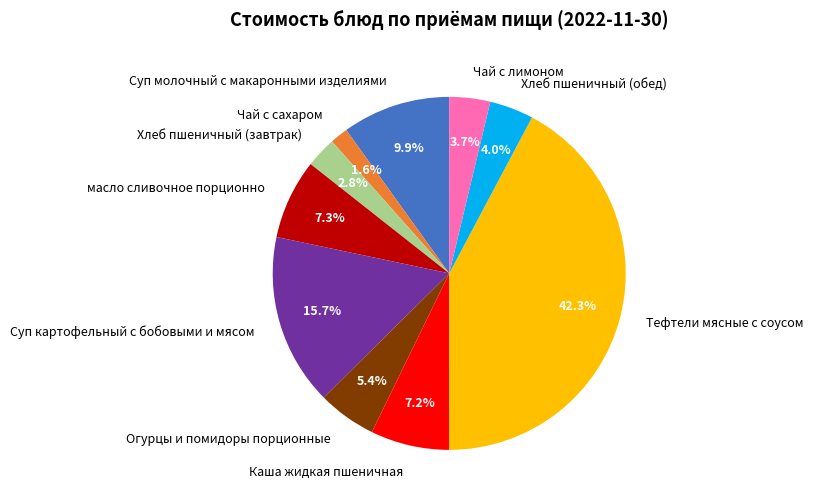

How many segments does this pie chart have?

10